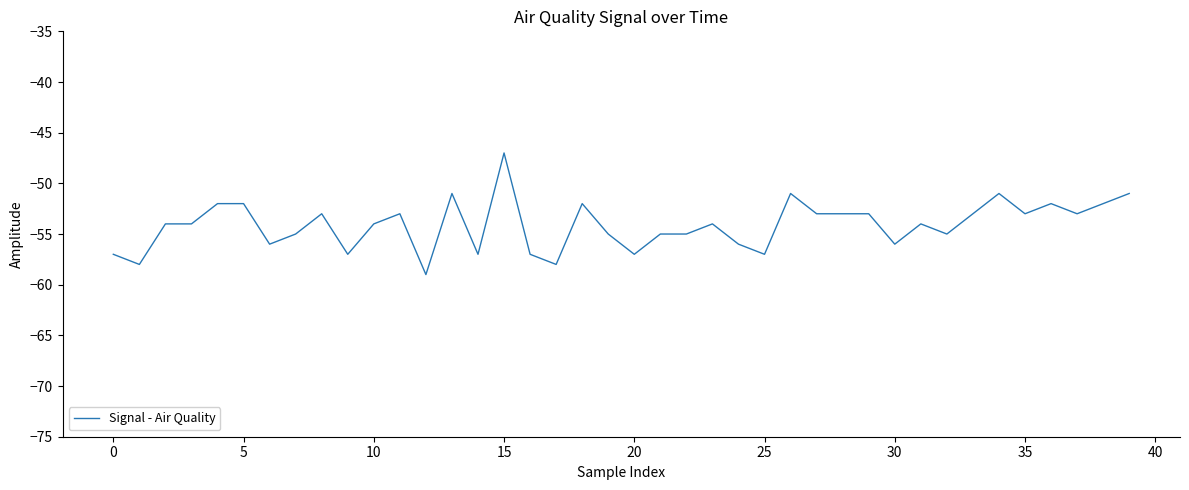

What is the difference between the maximum and minimum values?

12